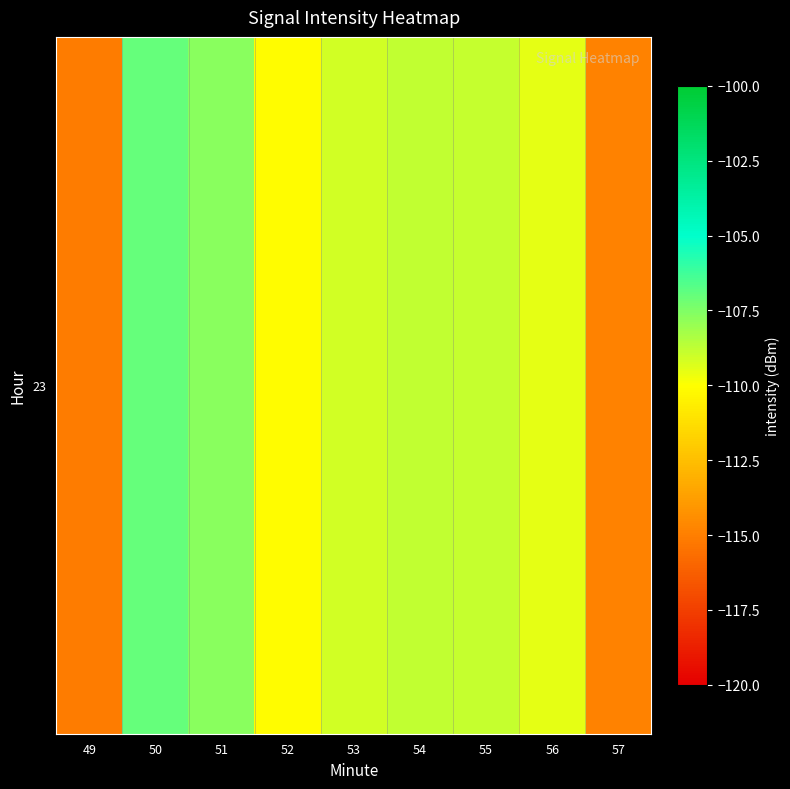

What is the sum of all values?

-991.1